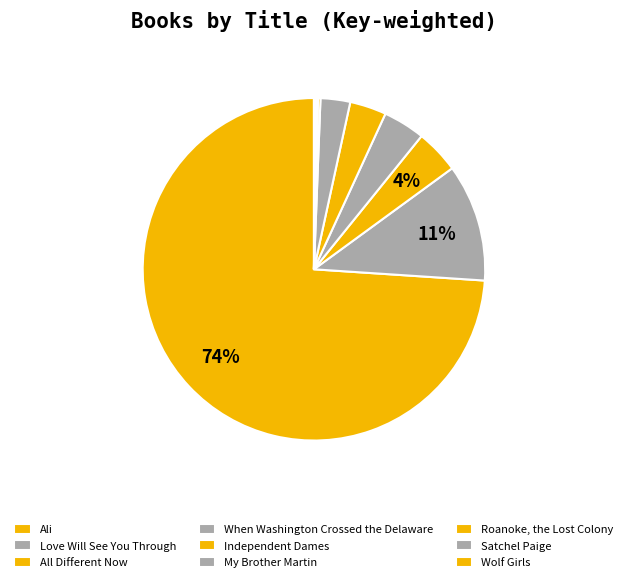

Approximately how many times larger is the value at Independent Dames compared to Love Will See You Through?

0.3